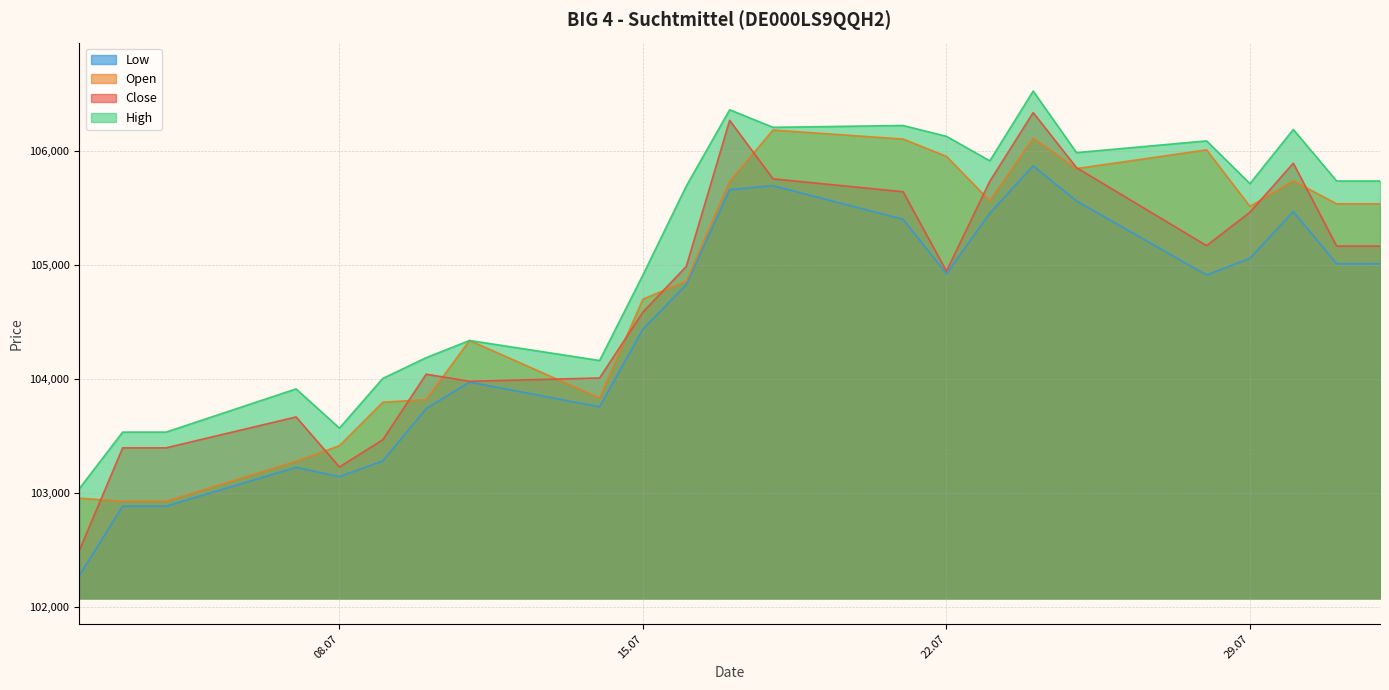

Which series has the widest spread of values?

Close